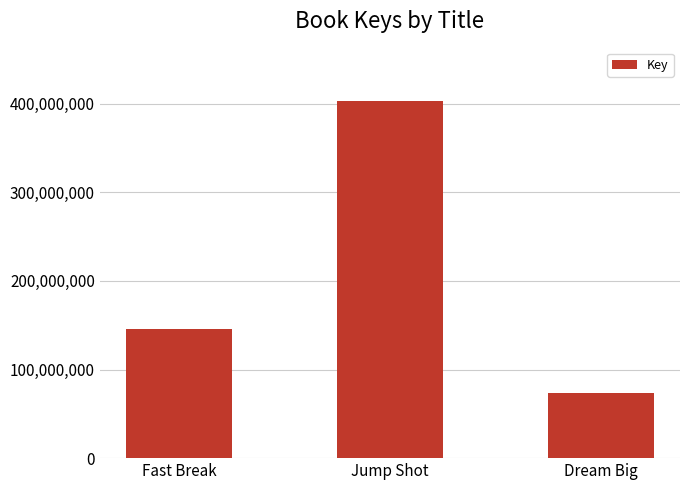

Approximately how many times larger is the value at Fast Break compared to Jump Shot?

0.4